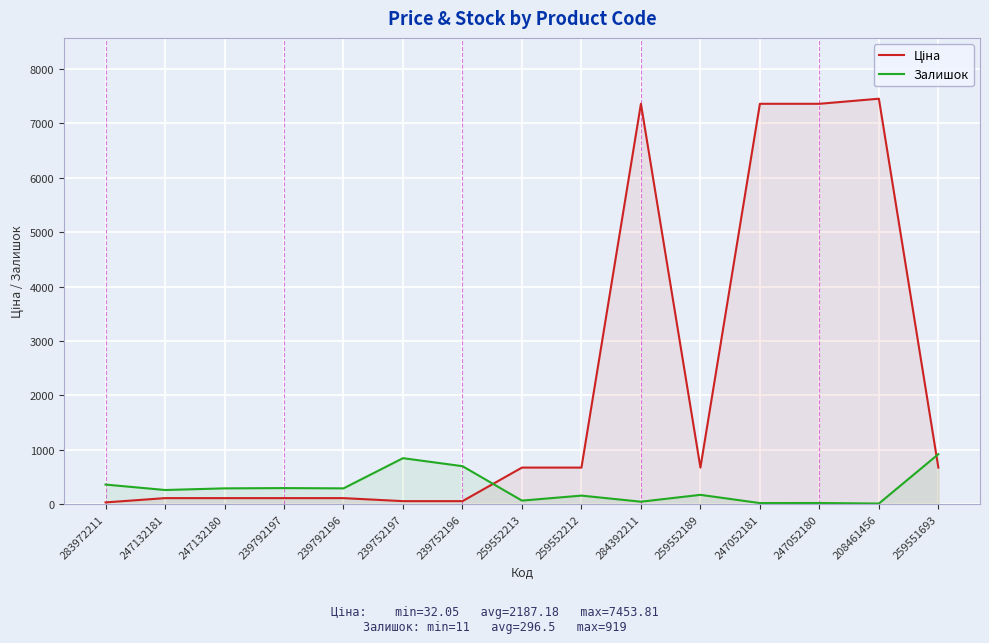

Does the chart display data point markers on the line(s)?

No